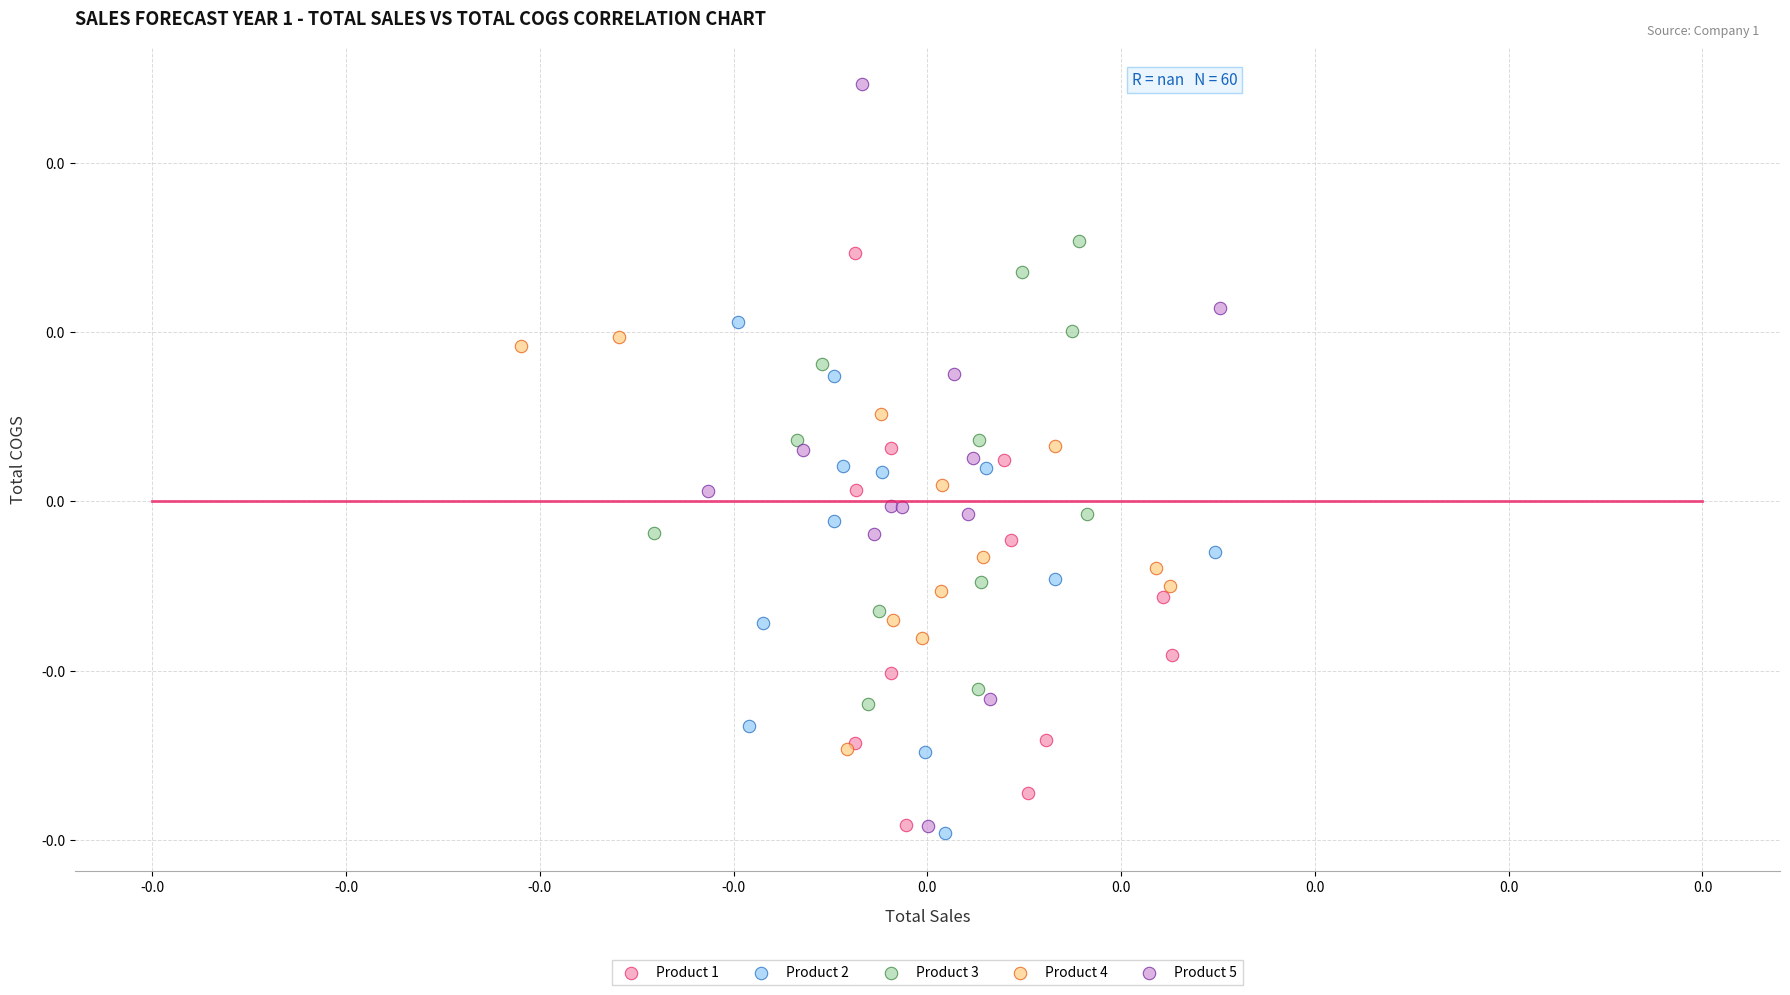

Which series contains the highest Y value?

Product 5